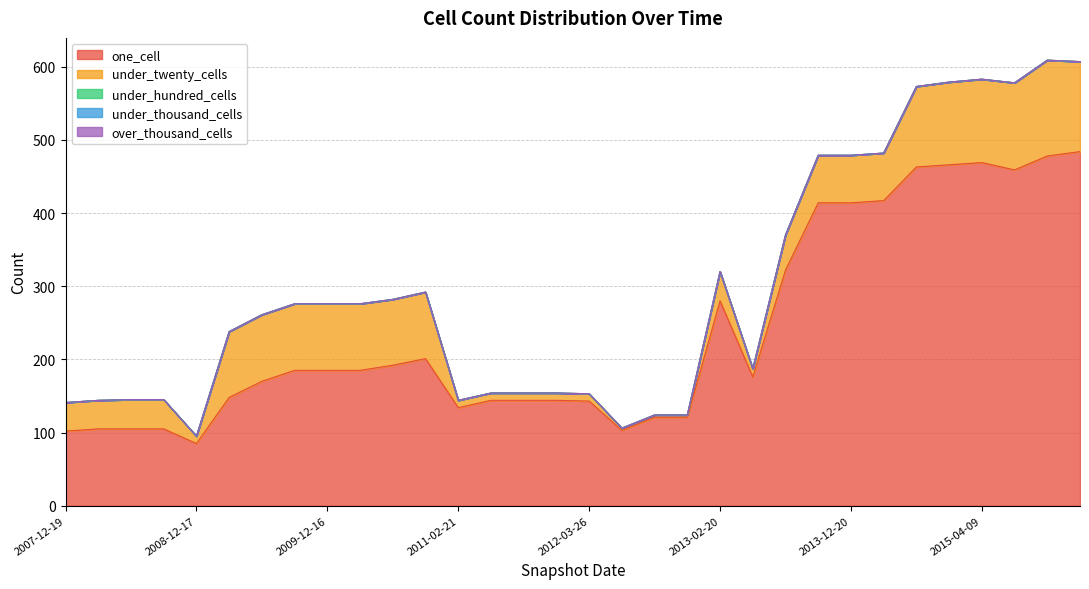

True or false: under_hundred_cells and one_cell cross at least once.

False